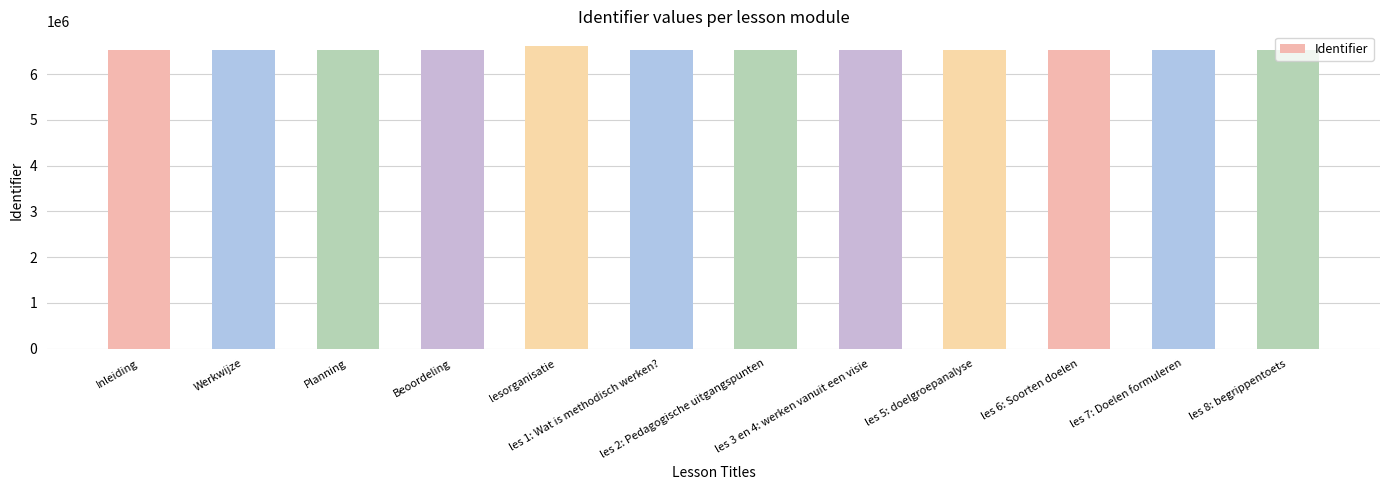

True or false: the data shows 6518496 at Beoordeling.

True